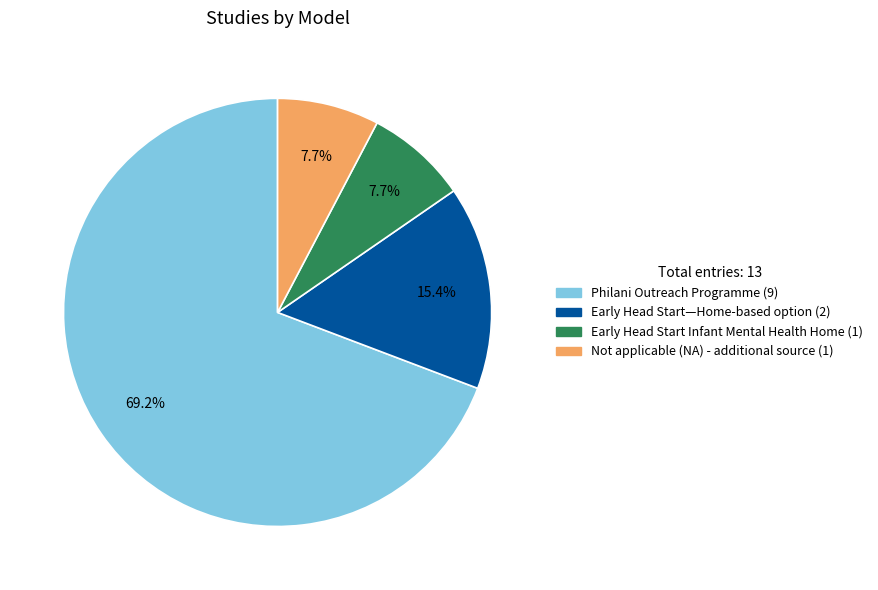

Which slice is the largest?

Philani Outreach Programme